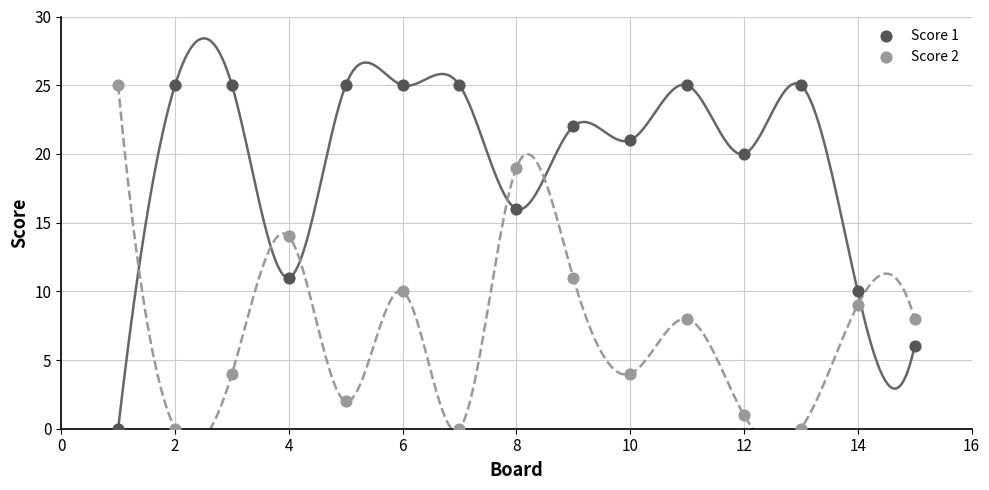

What is the X range (max minus min) for the scatter plot?

14